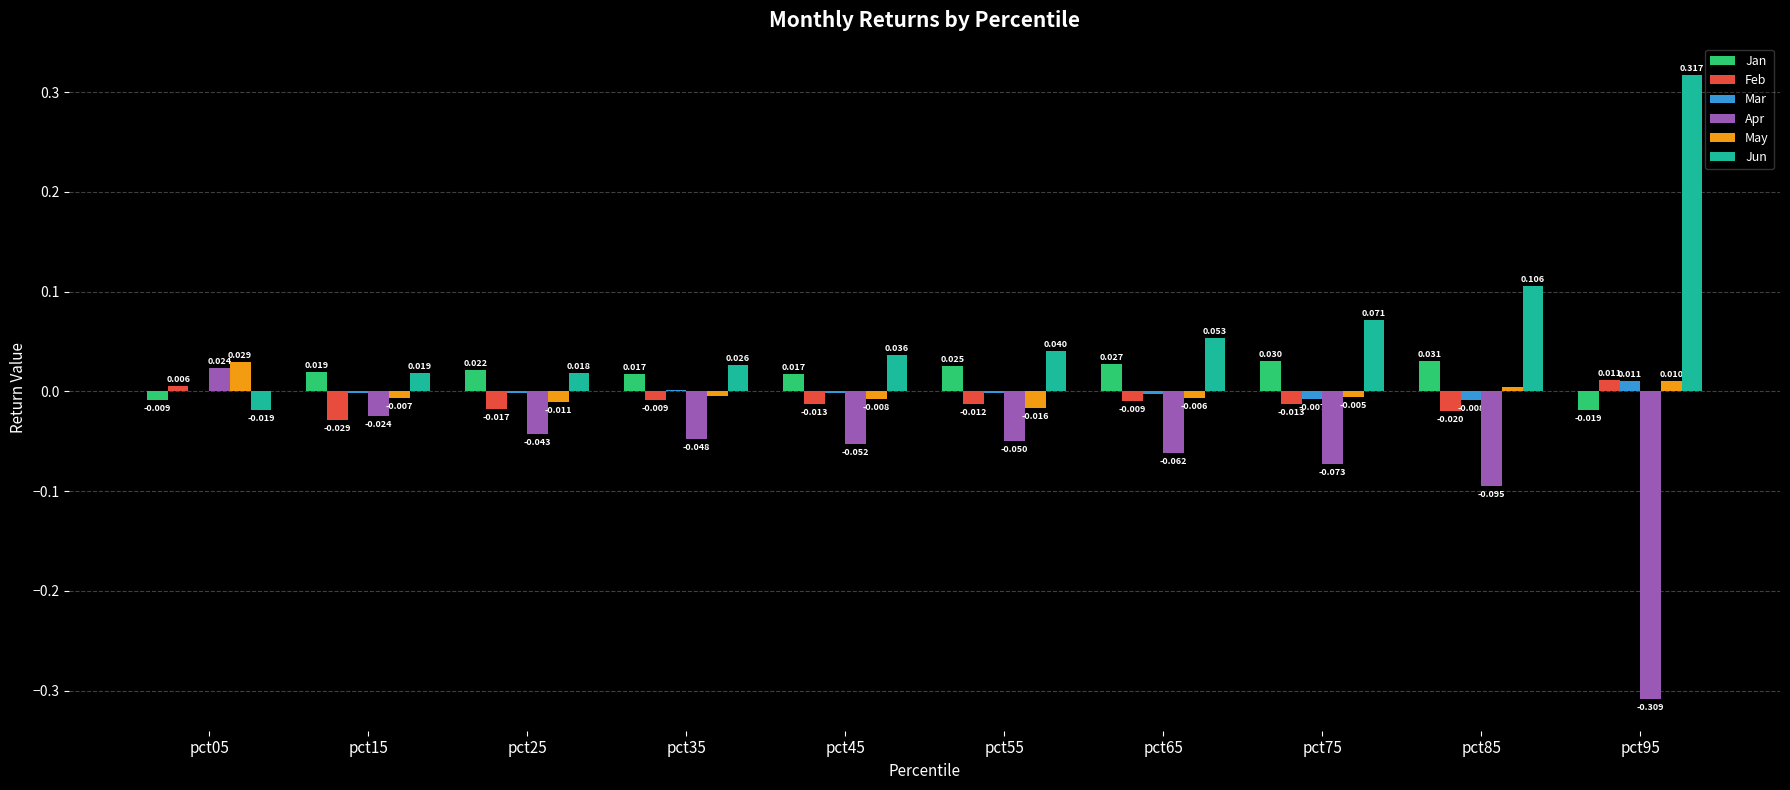

Is the value of Jun at pct15 greater than the value of Apr at pct55?

Yes